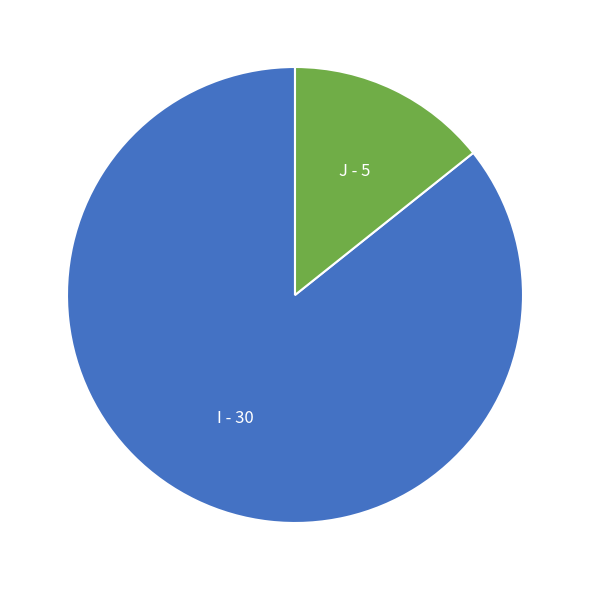

Which slice is the smallest?

J